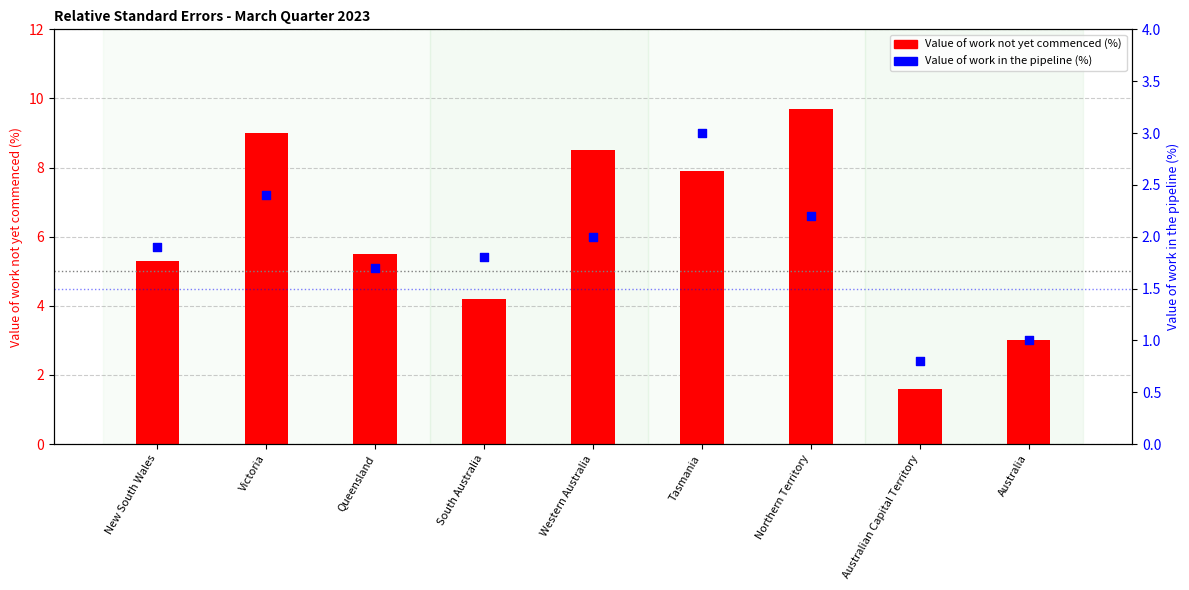

What is the total value across all series at Australian Capital Territory?

2.4